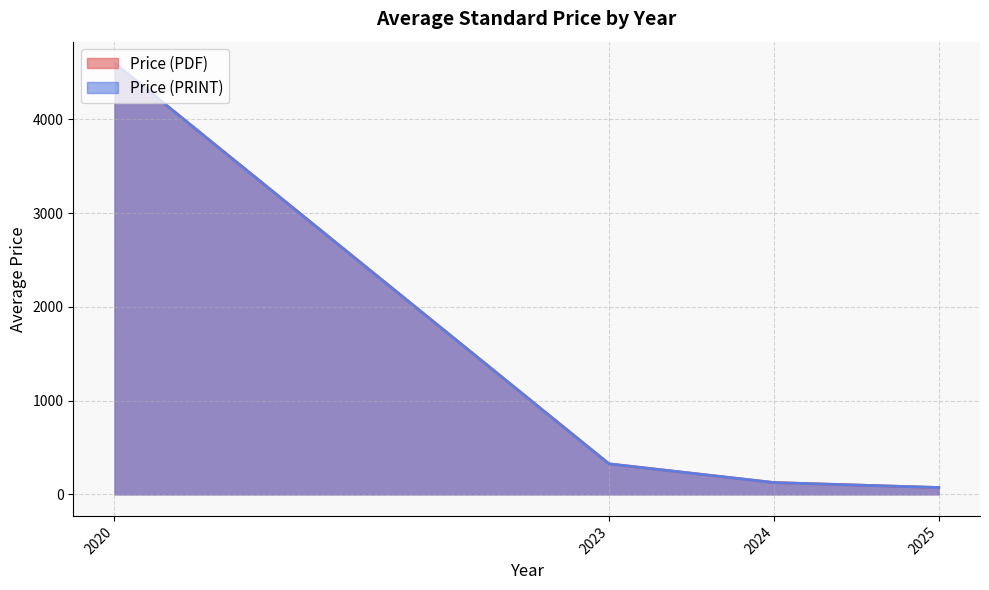

Between 2025 and 2024, which is larger?

2024